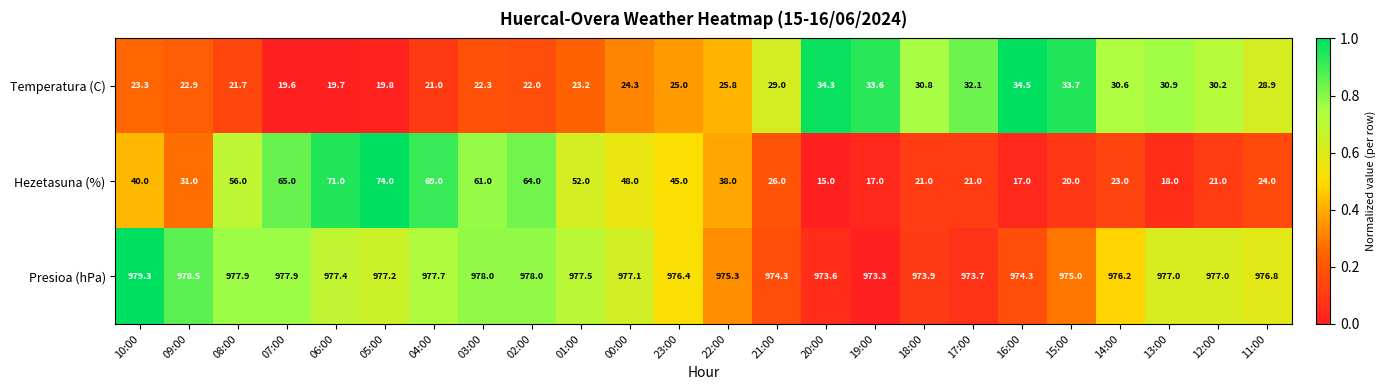

The value of Hezetasuna (%) at 08:00 is 56.0. True or false?

True